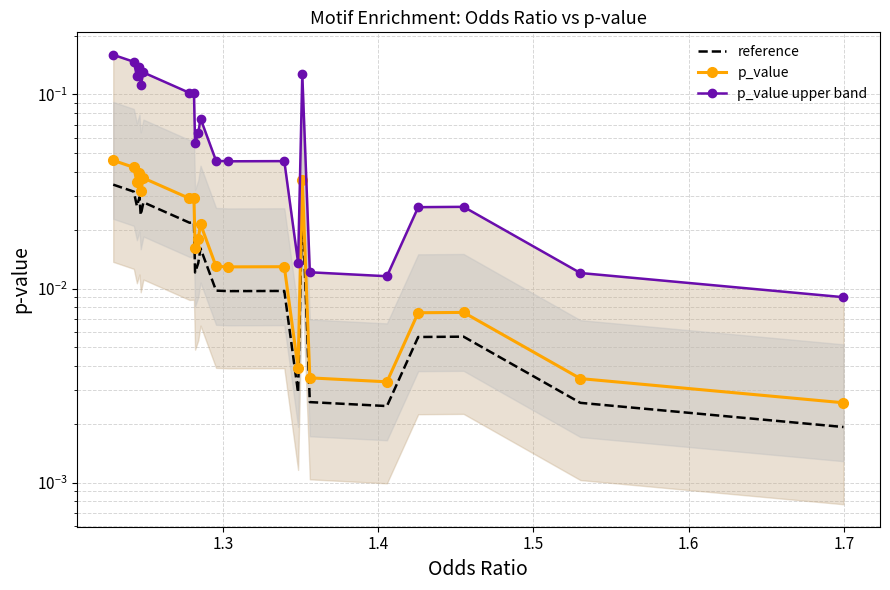

Reading right to left, extract all data points from this chart.

reference: 0.0	0.0	0.0	0.0	0.0	0.0	0.0	0.0	0.0	0.0	0.0	0.0	0.0	0.0	0.0	0.0	0.0	0.0	0.0	0.0	0.0	0.0
p_value: 0.0	0.0	0.0	0.0	0.0	0.0	0.0	0.0	0.0	0.0	0.0	0.0	0.0	0.0	0.0	0.0	0.0	0.0	0.0	0.0	0.0	0.0
p_value upper band: 0.0	0.0	0.0	0.0	0.0	0.0	0.1	0.0	0.0	0.0	0.0	0.1	0.1	0.1	0.1	0.1	0.1	0.1	0.1	0.1	0.1	0.2